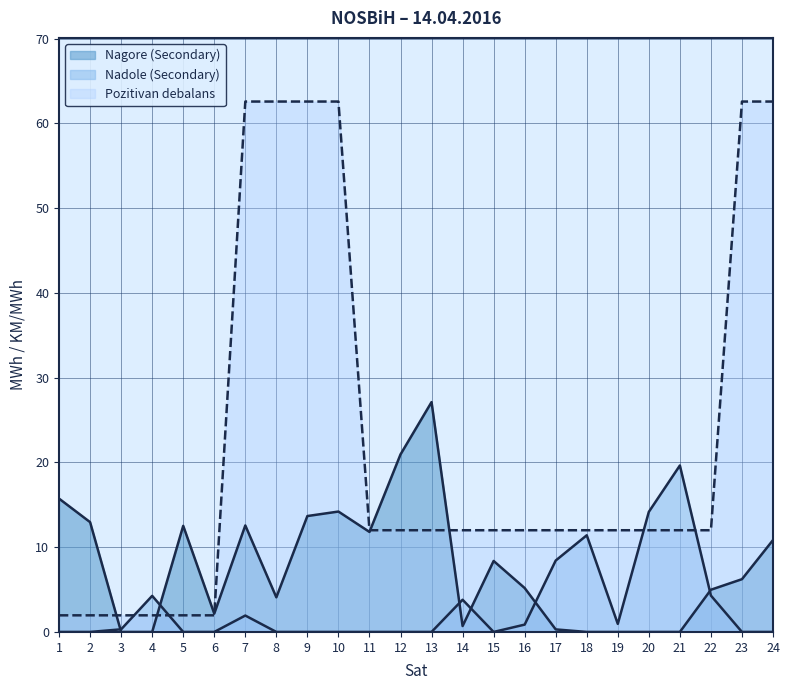

At which label does Nagore (Secondary) reach its minimum?

3